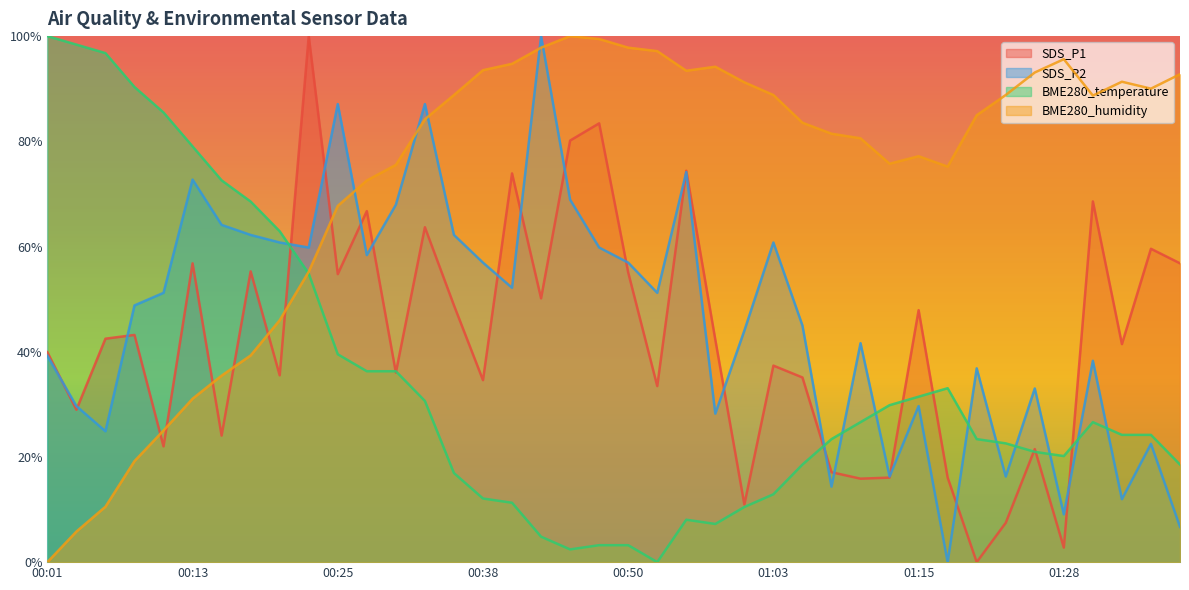

What is the label of the 37th point from the left?

01:30